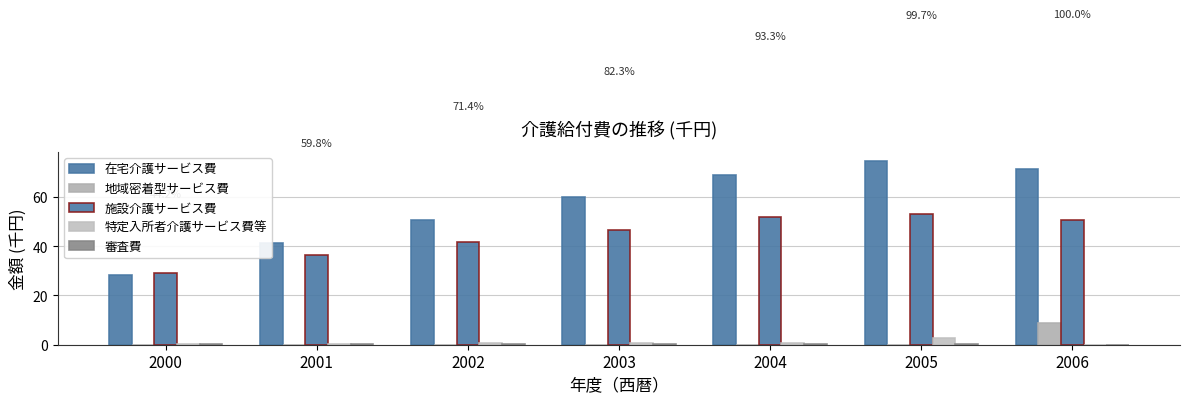

Are the bars horizontal?

No